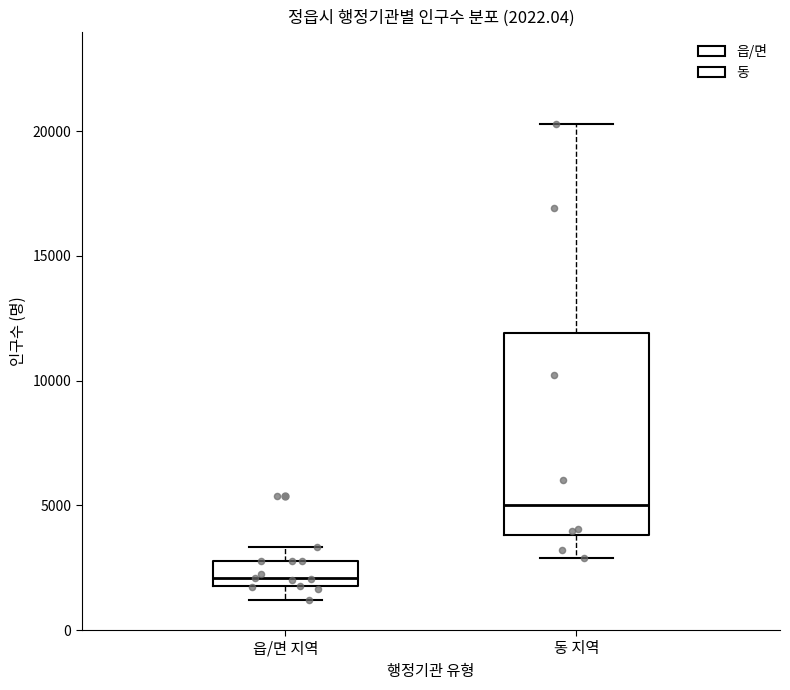

Which box is the tallest, from its lower edge to its upper edge?

동 지역